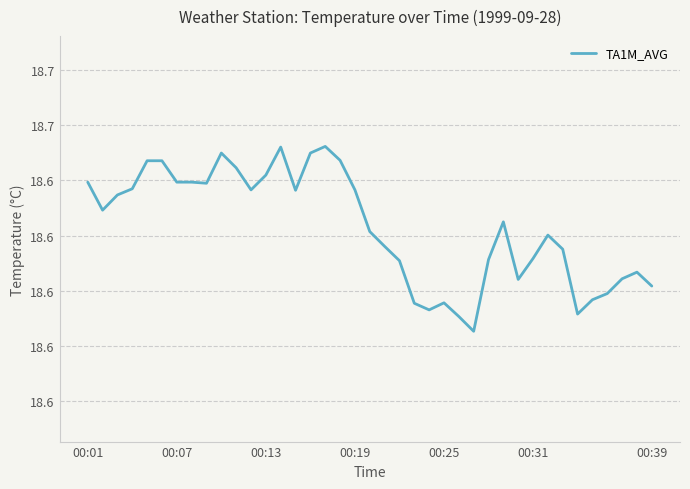

Reading left to right, transcribe all the data shown in this chart.

18.6	18.6	18.6	18.6	18.7	18.7	18.6	18.6	18.6	18.7	18.7	18.6	18.7	18.7	18.6	18.7	18.7	18.7	18.6	18.6	18.6	18.6	18.6	18.6	18.6	18.6	18.6	18.6	18.6	18.6	18.6	18.6	18.6	18.6	18.6	18.6	18.6	18.6	18.6